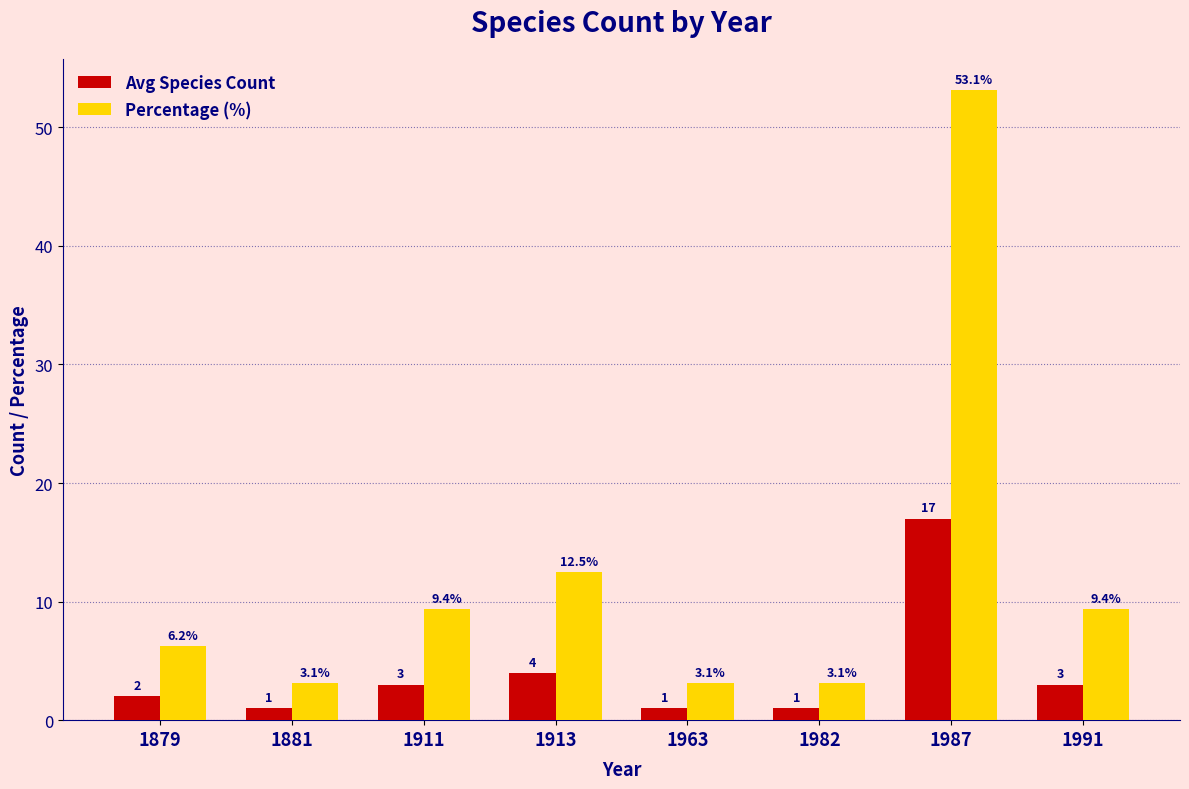

What is the minimum value for Avg Species Count?

1.0